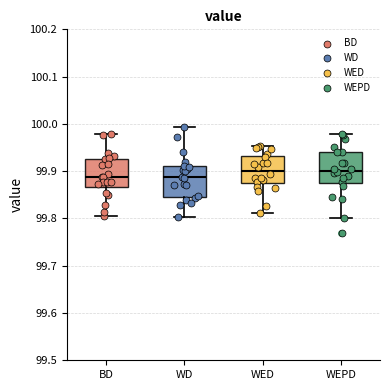

Reading left to right, read every box against the y-axis: the position of its median line, the range the box covers, and the ends of its whiskers. The values are not printed on the chart, so give them approximately, as read against the axis.

BD: median 99.89, box 99.87 to 99.93, whiskers 99.80 to 99.98
WD: median 99.89, box 99.85 to 99.91, whiskers 99.80 to 99.99
WED: median 99.90, box 99.87 to 99.93, whiskers 99.81 to 99.95
WEPD: median 99.90, box 99.87 to 99.94, whiskers 99.80 to 99.98